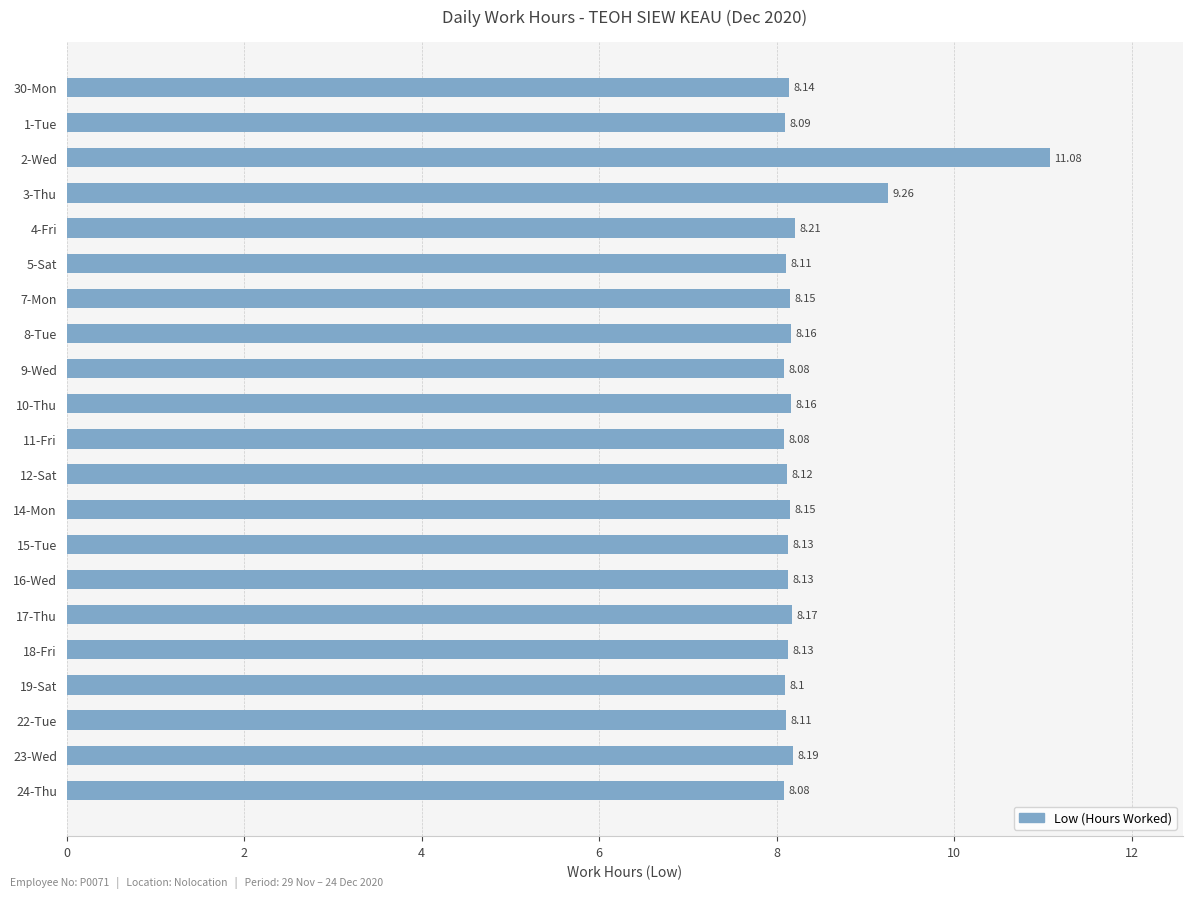

What is the difference between the second highest and second lowest values?

1.2